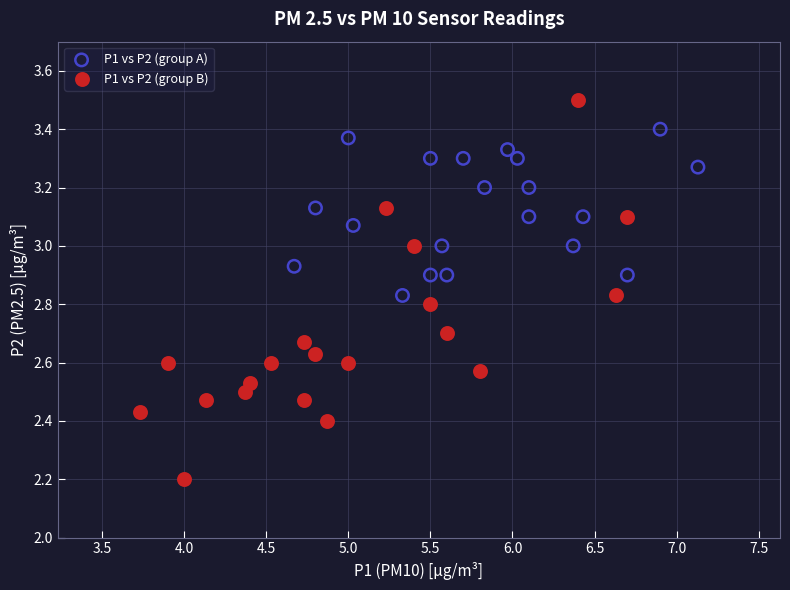

Which series reaches the maximum Y coordinate?

P1 vs P2 (group B)